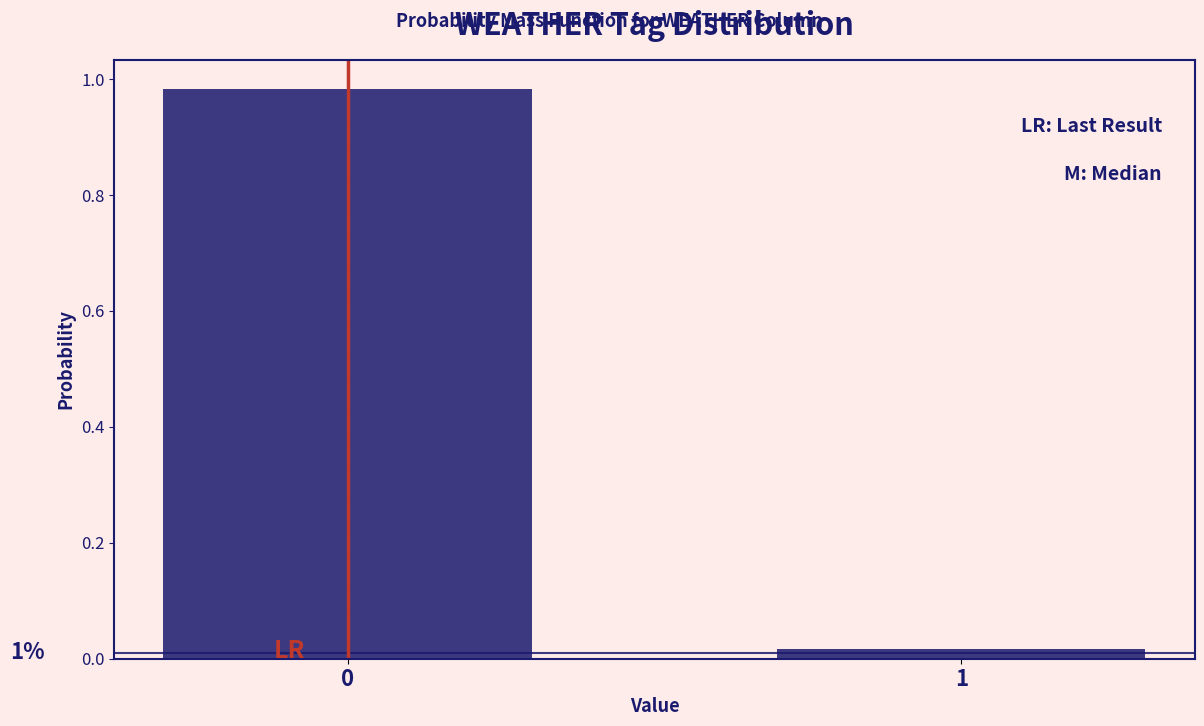

What is the greatest value displayed?

1.0